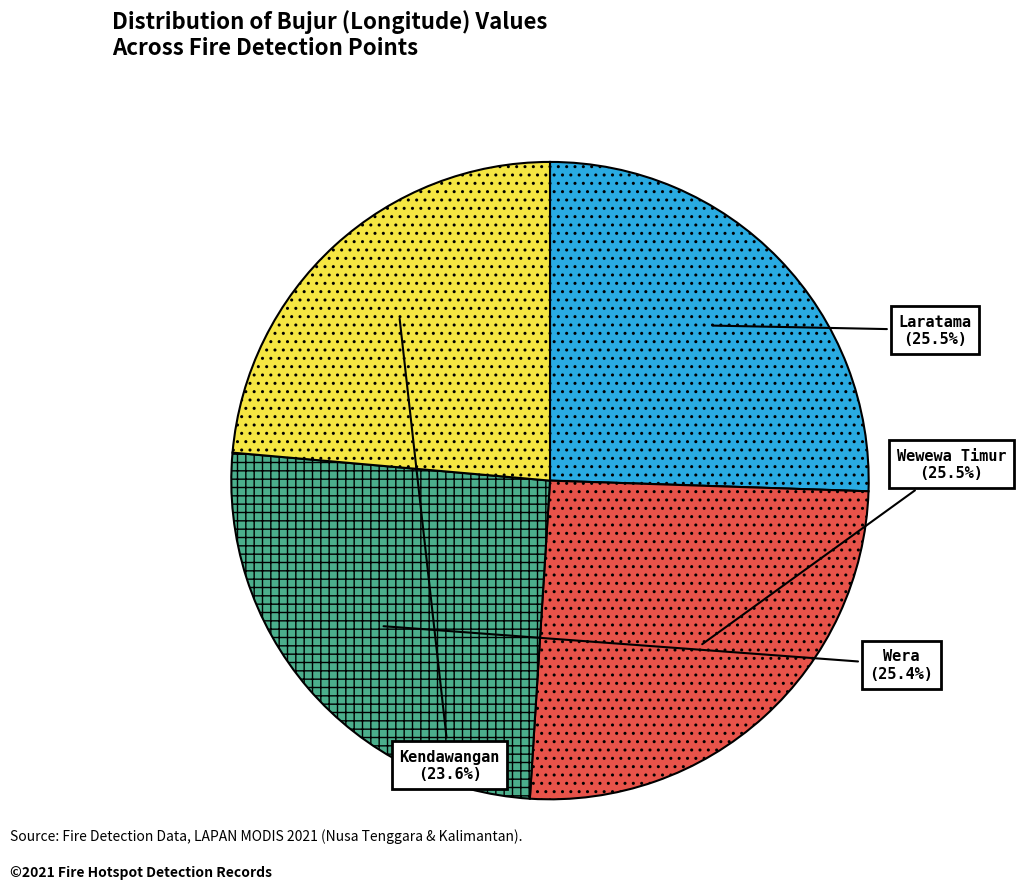

Does any single category account for the majority?

No